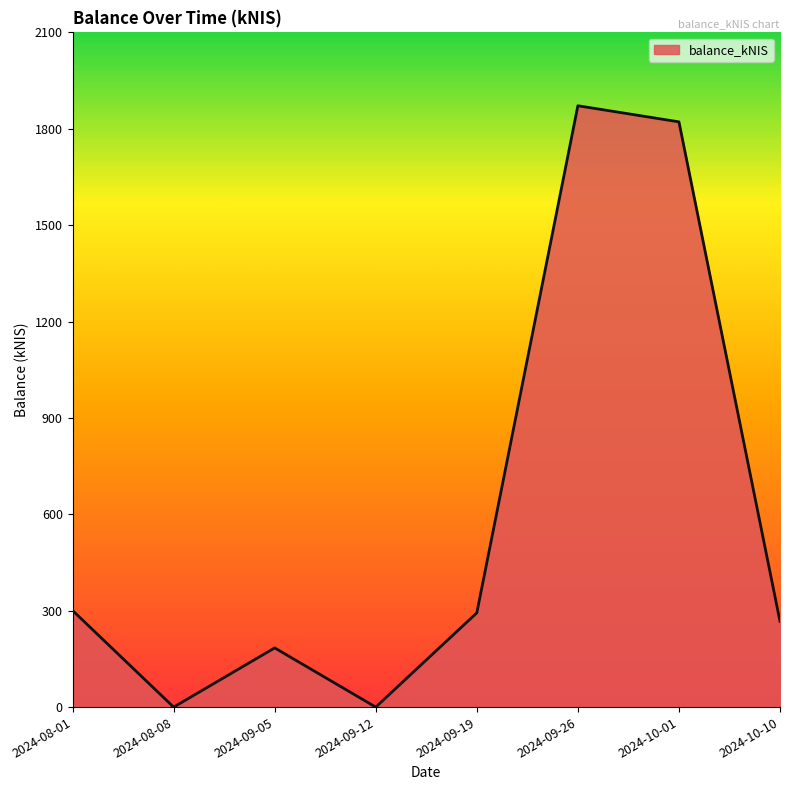

How many values are below 293?

4